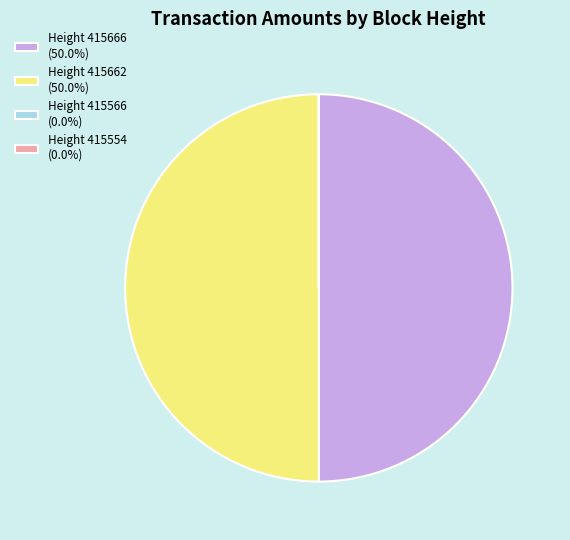

How many segments does this pie chart have?

4